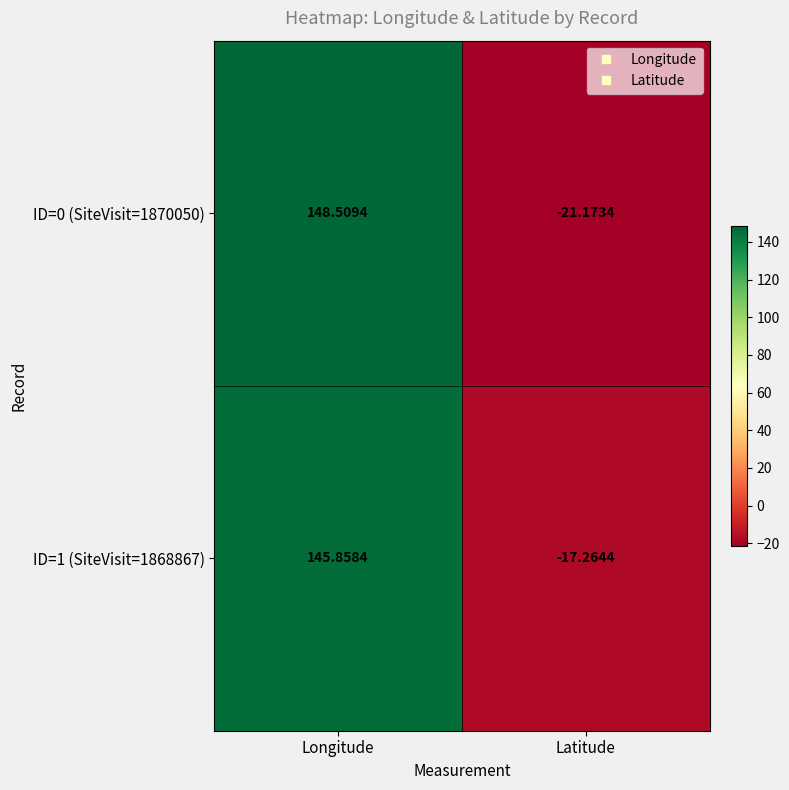

Which series has the largest total across all categories?

ID=1 (SiteVisit=1868867)